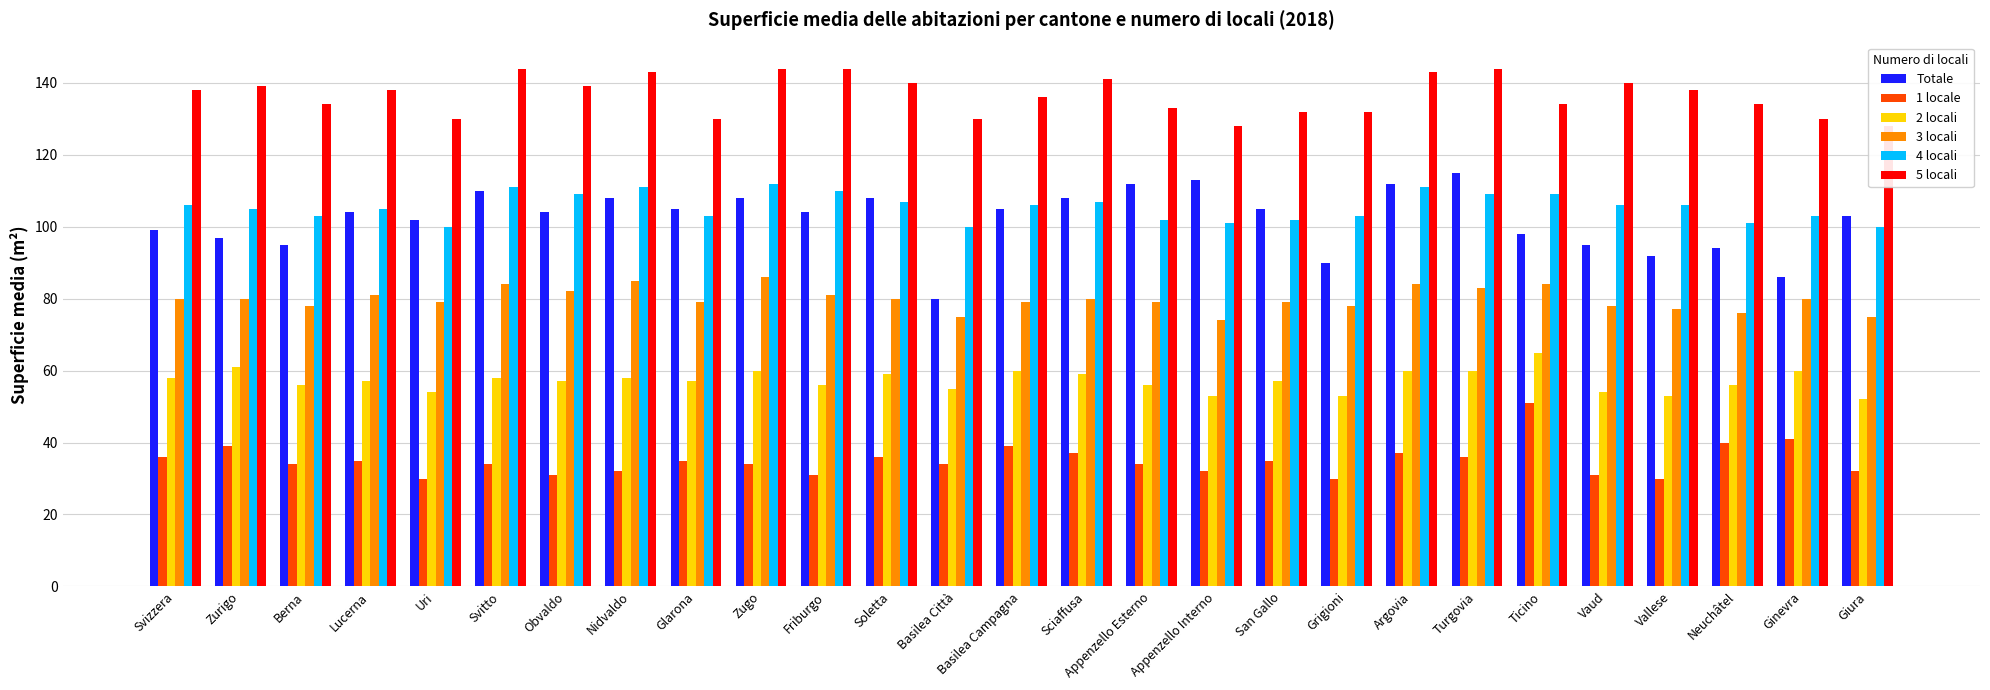

Which series has the largest total across all categories?

5 locali